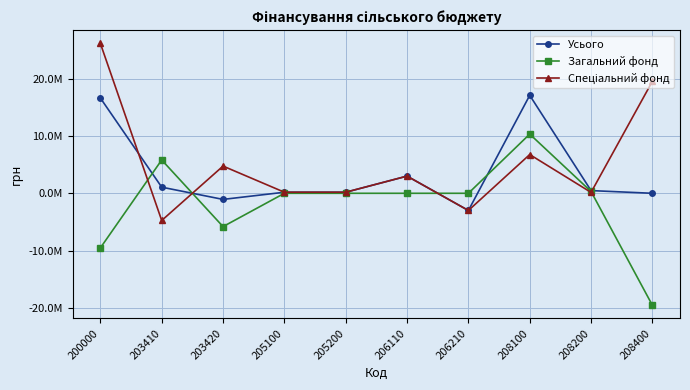

Is this an area chart (filled region under the line)?

No